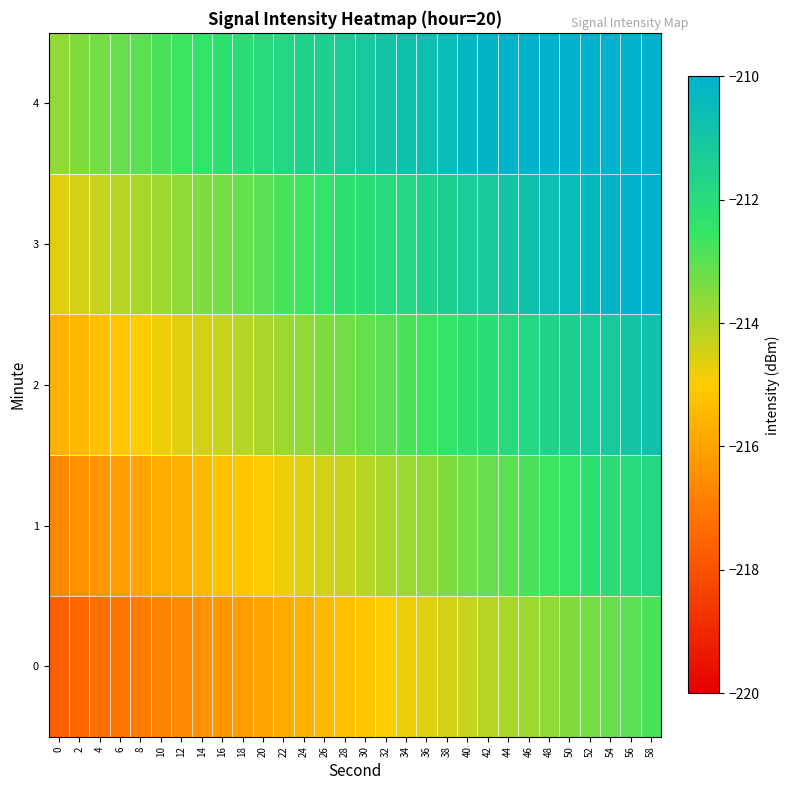

Reading right to left, extract all data points from this chart.

0: 58=-212.8	56=-213.0	54=-213.1	52=-213.3	50=-213.5	48=-213.6	46=-213.8	44=-214.0	42=-214.1	40=-214.3	38=-214.5	36=-214.6	34=-214.8	32=-215.0	30=-215.1	28=-215.3	26=-215.5	24=-215.6	22=-215.8	20=-216.0	18=-216.1	16=-216.3	14=-216.5	12=-216.6	10=-216.8	8=-217.0	6=-217.1	4=-217.3	2=-217.5	0=-217.6
1: 58=-211.8	56=-212.0	54=-212.1	52=-212.3	50=-212.5	48=-212.6	46=-212.8	44=-213.0	42=-213.1	40=-213.3	38=-213.5	36=-213.6	34=-213.8	32=-214.0	30=-214.1	28=-214.3	26=-214.5	24=-214.6	22=-214.8	20=-215.0	18=-215.1	16=-215.3	14=-215.5	12=-215.6	10=-215.8	8=-216.0	6=-216.1	4=-216.3	2=-216.5	0=-216.6
2: 58=-210.8	56=-211.0	54=-211.1	52=-211.3	50=-211.5	48=-211.6	46=-211.8	44=-212.0	42=-212.1	40=-212.3	38=-212.5	36=-212.6	34=-212.8	32=-213.0	30=-213.1	28=-213.3	26=-213.5	24=-213.6	22=-213.8	20=-214.0	18=-214.1	16=-214.3	14=-214.5	12=-214.6	10=-214.8	8=-215.0	6=-215.1	4=-215.3	2=-215.5	0=-215.6
3: 58=-209.8	56=-210.0	54=-210.1	52=-210.3	50=-210.5	48=-210.6	46=-210.8	44=-211.0	42=-211.1	40=-211.3	38=-211.5	36=-211.6	34=-211.8	32=-212.0	30=-212.1	28=-212.3	26=-212.5	24=-212.6	22=-212.8	20=-213.0	18=-213.1	16=-213.3	14=-213.5	12=-213.6	10=-213.8	8=-214.0	6=-214.1	4=-214.3	2=-214.5	0=-214.6
4: 58=-208.8	56=-209.0	54=-209.1	52=-209.3	50=-209.5	48=-209.6	46=-209.8	44=-210.0	42=-210.1	40=-210.3	38=-210.5	36=-210.6	34=-210.8	32=-211.0	30=-211.1	28=-211.3	26=-211.5	24=-211.6	22=-211.8	20=-212.0	18=-212.1	16=-212.3	14=-212.5	12=-212.6	10=-212.8	8=-213.0	6=-213.1	4=-213.3	2=-213.5	0=-213.6